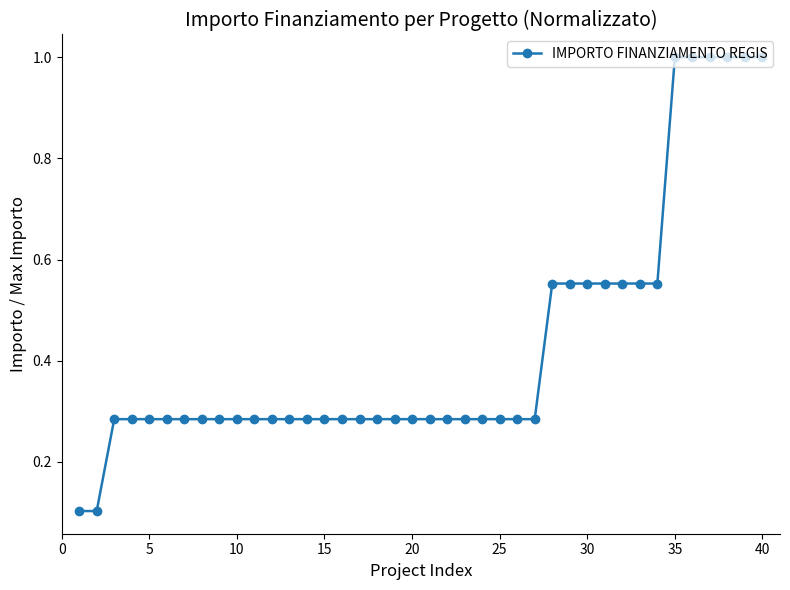

What is the maximum value shown in the chart?

1.0